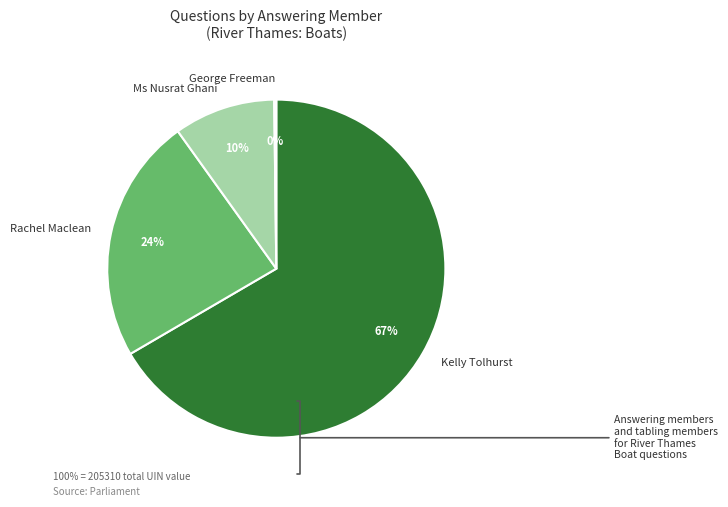

To the nearest percent, what portion does Rachel Maclean represent?

24%